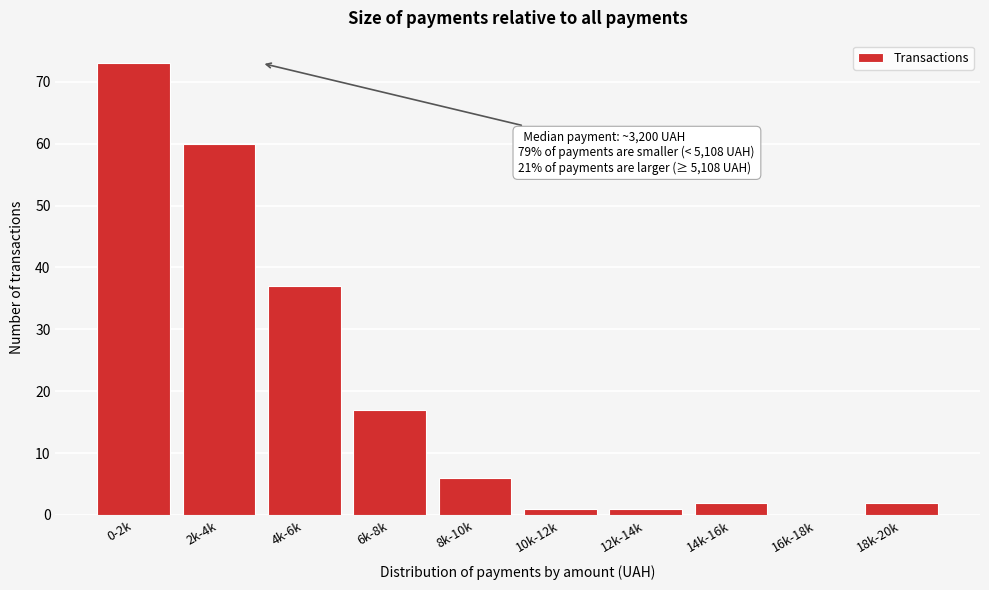

Reading left to right, transcribe all the data shown in this chart.

0-2k=73	2k-4k=60	4k-6k=37	6k-8k=17	8k-10k=6	10k-12k=1	12k-14k=1	14k-16k=2	16k-18k=0	18k-20k=2